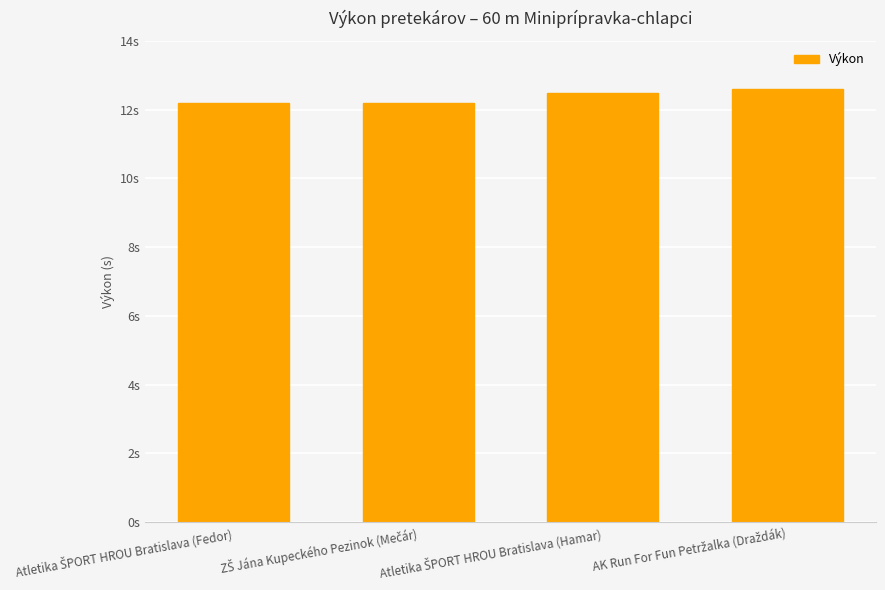

Which label corresponds to the largest value in the chart?

AK Run For Fun Petržalka (Draždák)